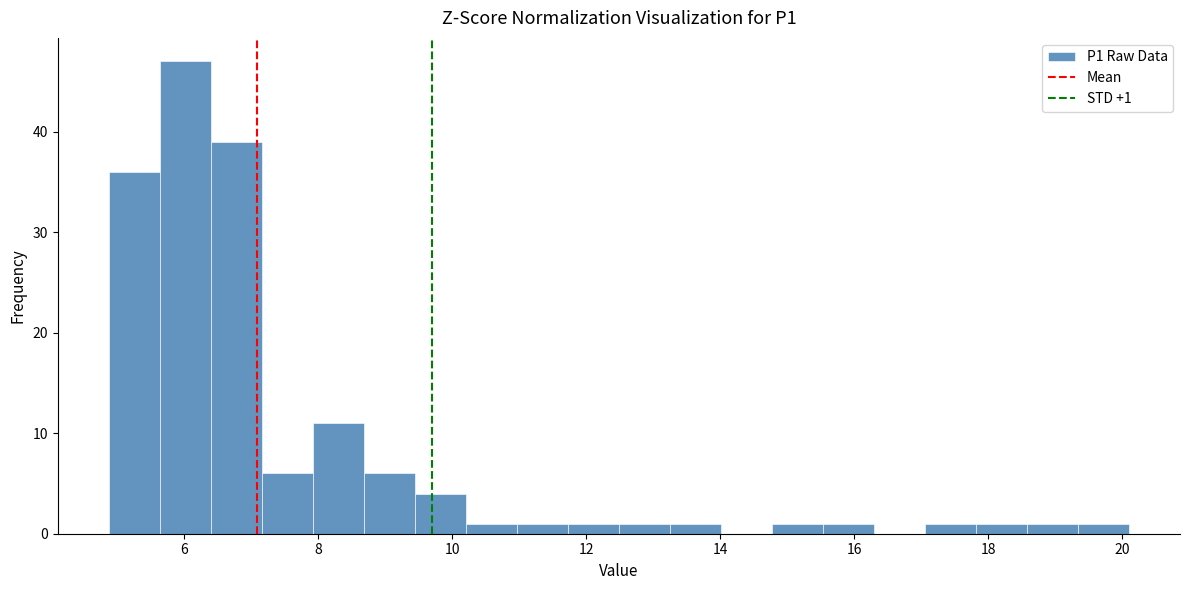

Around what value on the x-axis is the tallest bar? Give the approximate position of its centre, as read against the axis.

6.0